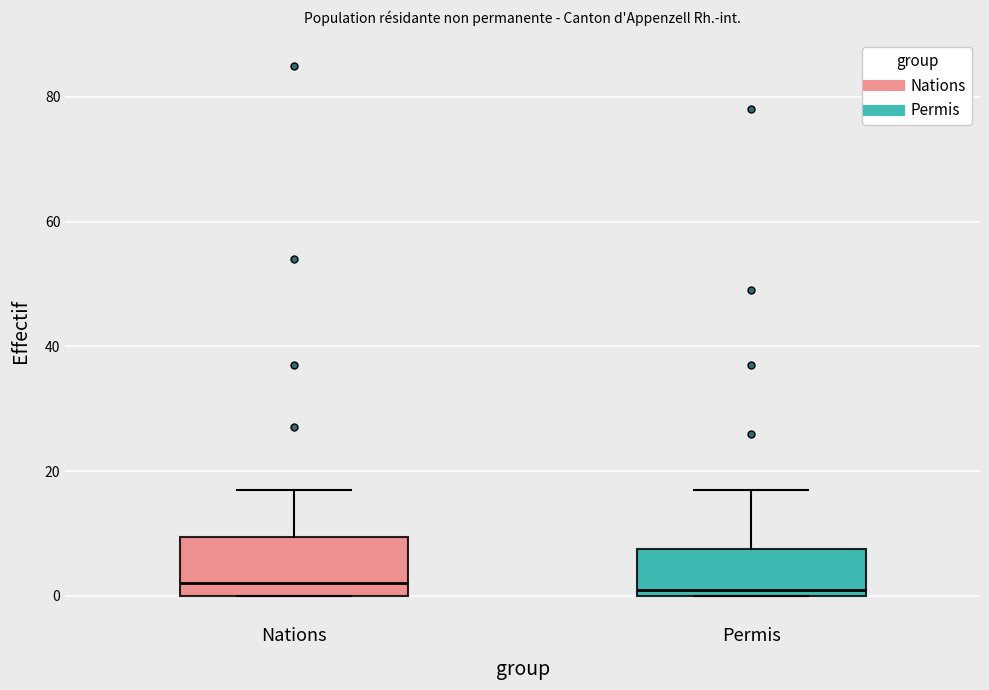

Which box is the tallest, from its lower edge to its upper edge?

Nations